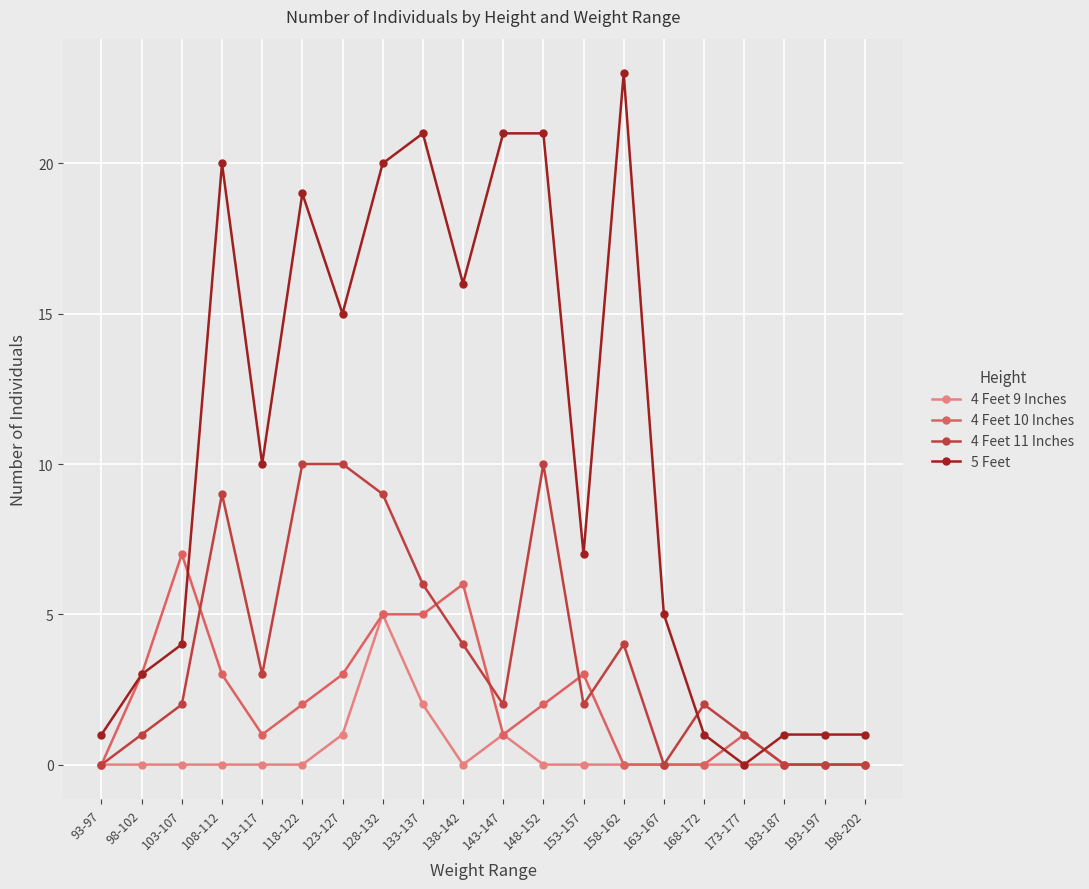

What is the difference between the maximum and minimum values in the 4 Feet 11 Inches series?

10